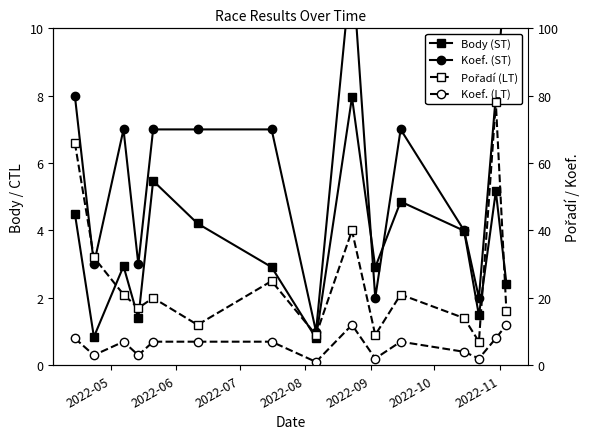

What is the difference between the maximum and second lowest values in the Koef. (LT) series?

10.0